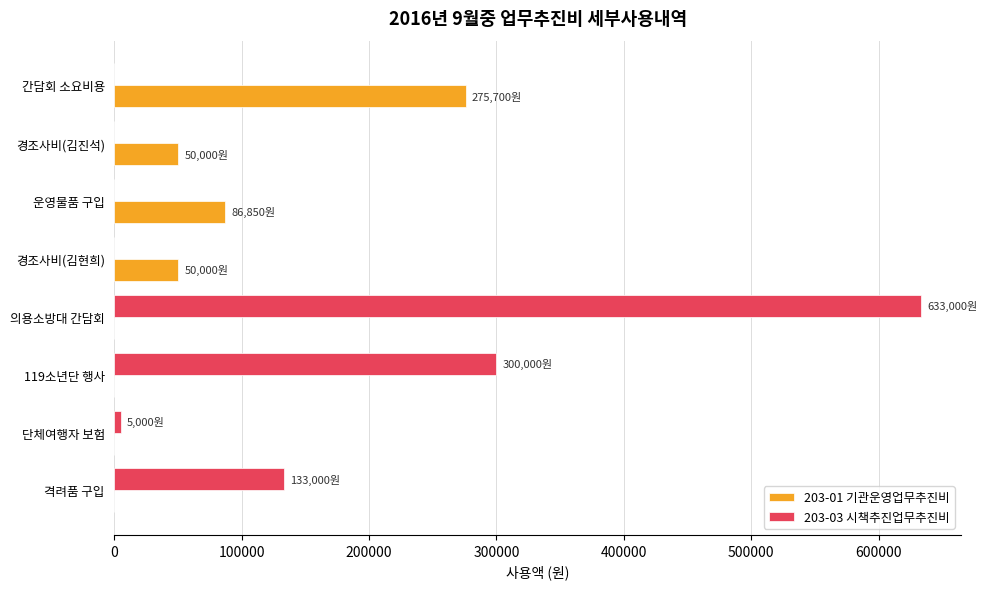

True or false: 203-01 기관운영업무추진비 has a value of 86850 at 운영물품 구입.

True